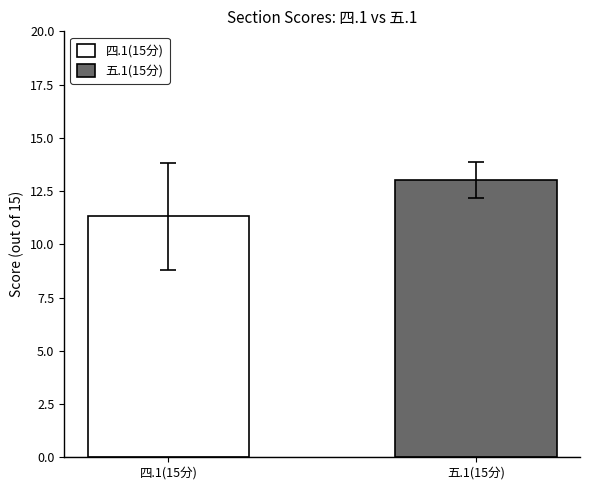

What is the lowest value of the 四.1(15分) series?

11.3